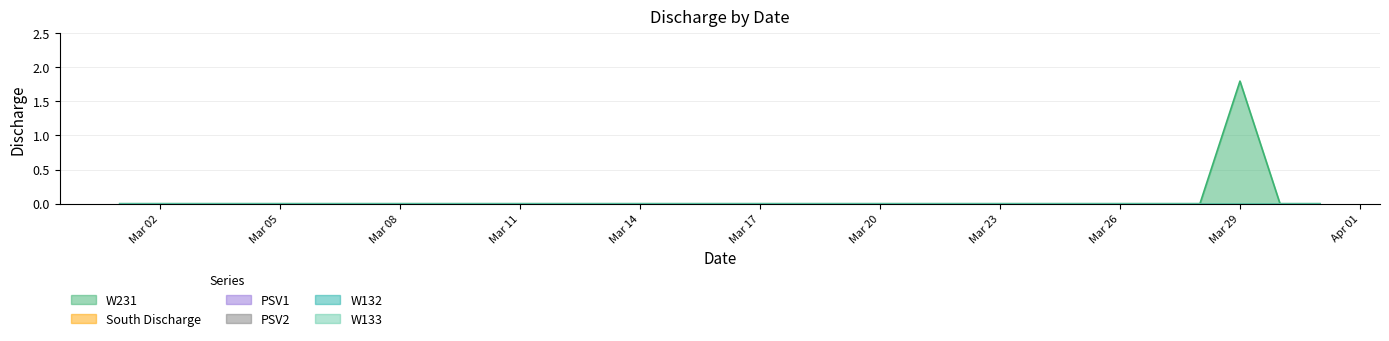

What is the maximum value shown in the chart?

1.8